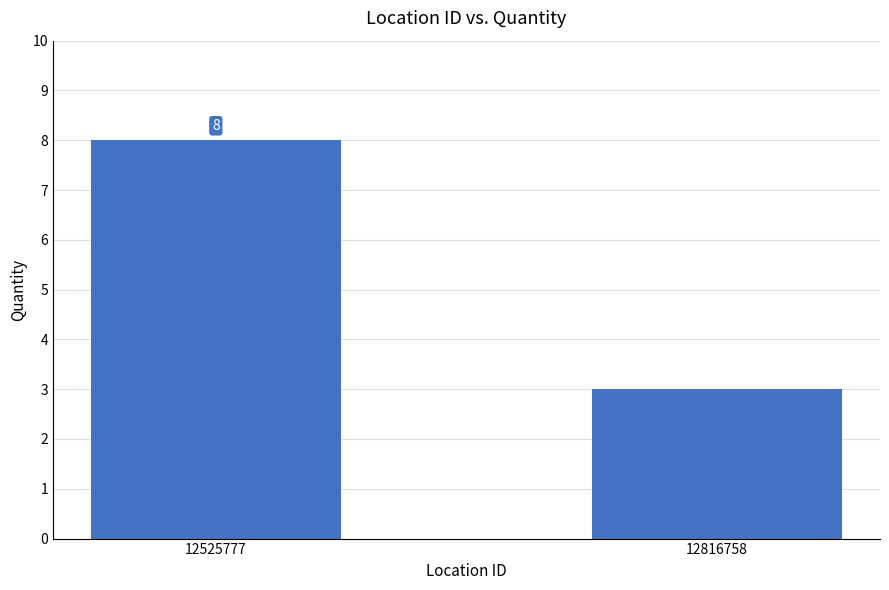

What is the minimum value shown in the chart?

3